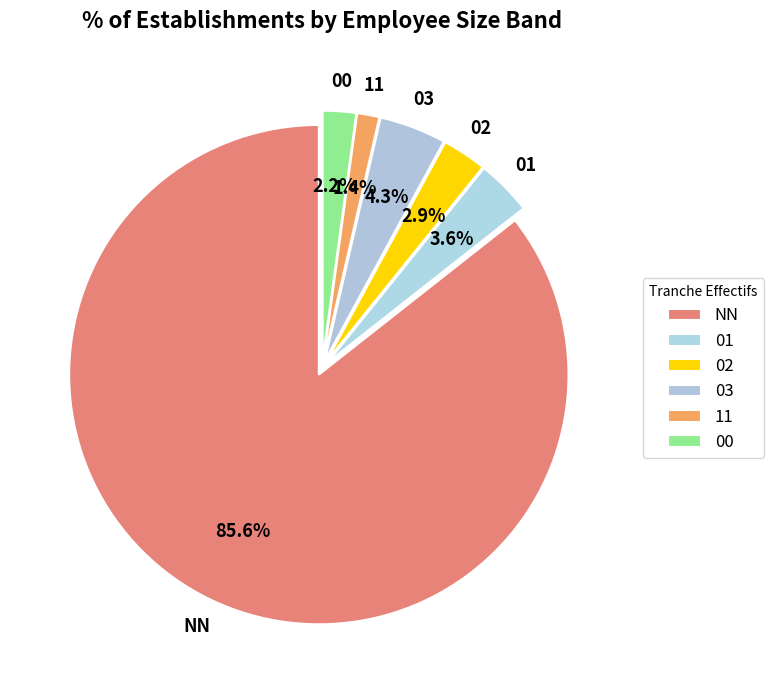

What percentage is the 11 slice, to the nearest percent?

1%